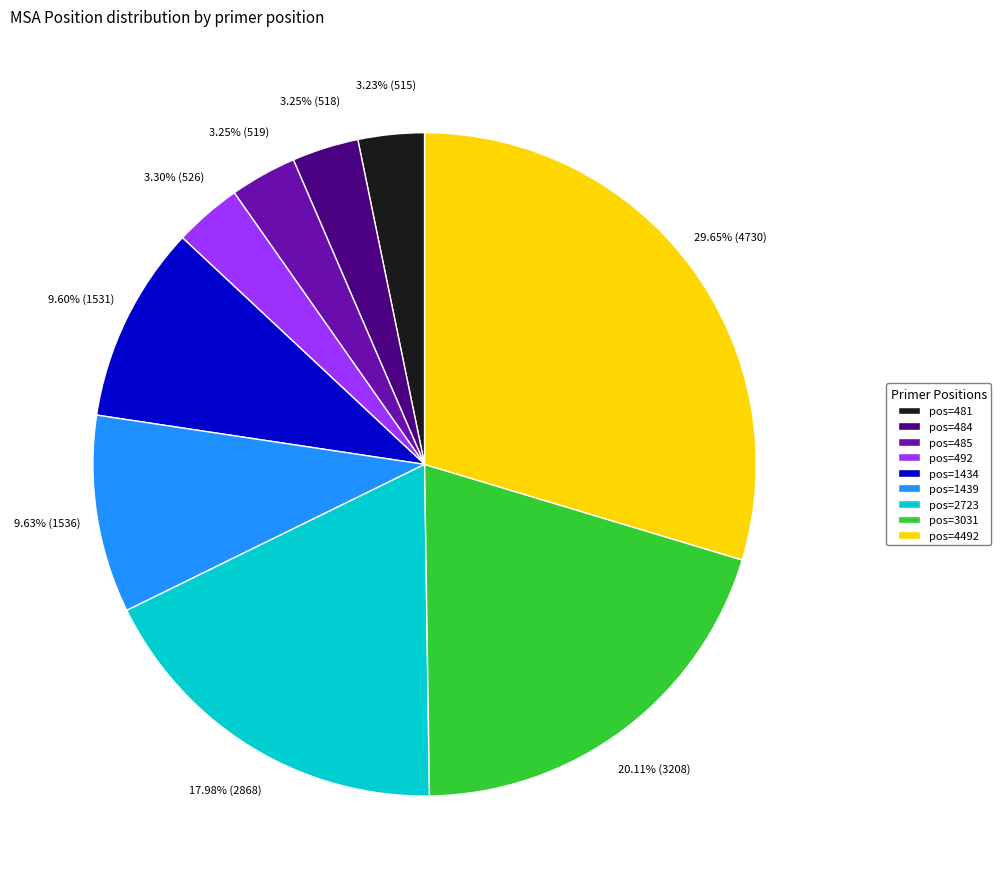

How many segments does this pie chart have?

9